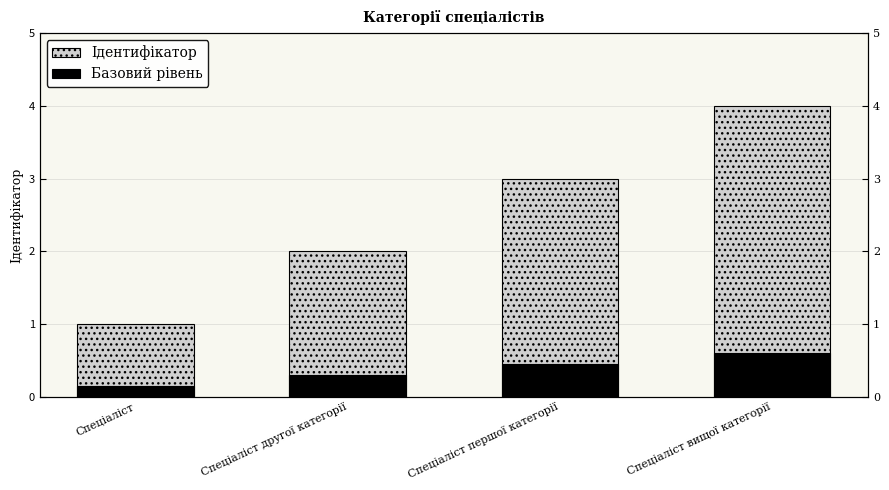

What is the difference between the maximum and second lowest values in the Базовий рівень series?

0.3